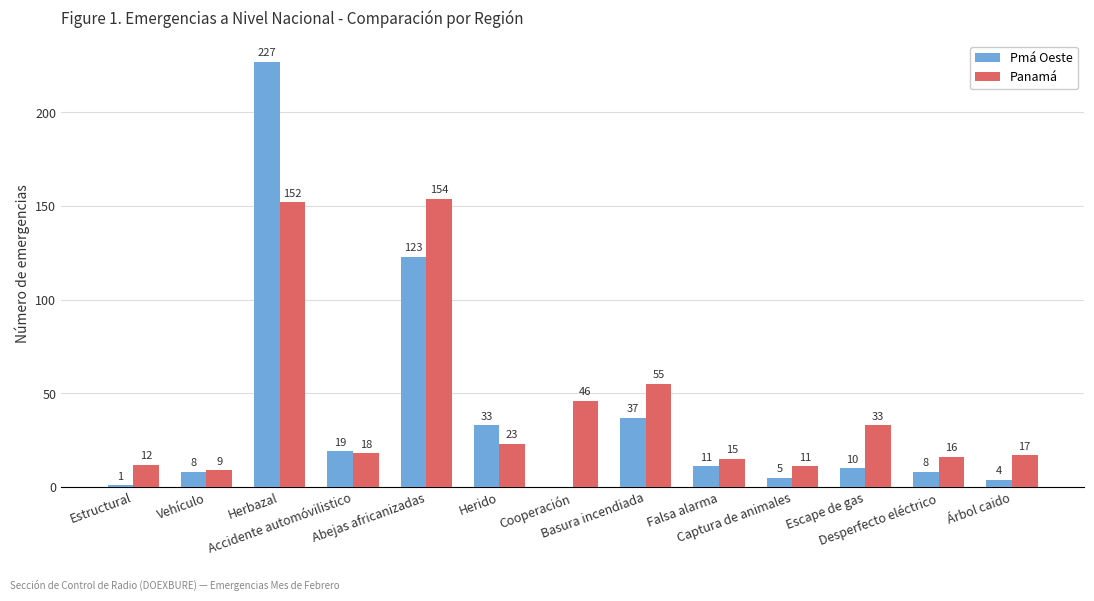

What is the sum of all Pmá Oeste values?

486